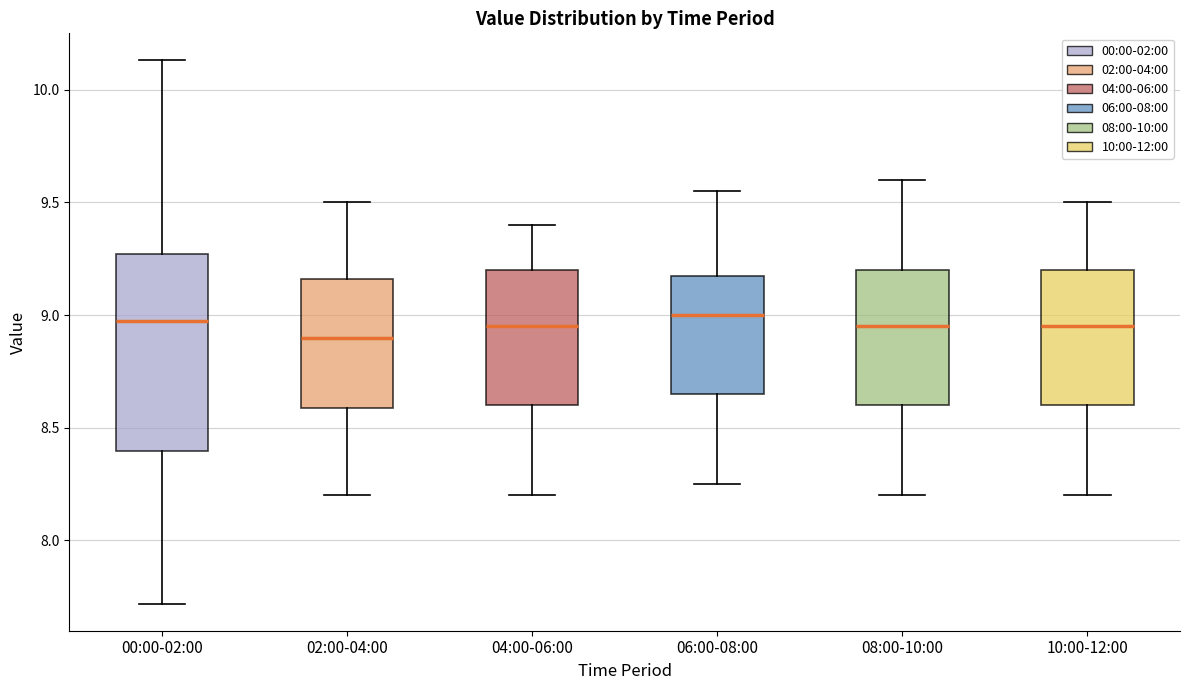

Reading left to right, read every box against the y-axis: the position of its median line, the range the box covers, and the ends of its whiskers. The values are not printed on the chart, so give them approximately, as read against the axis.

00:00-02:00: median 9.00, box 8.40 to 9.25, whiskers 7.70 to 10.15
02:00-04:00: median 8.90, box 8.60 to 9.15, whiskers 8.20 to 9.50
04:00-06:00: median 8.95, box 8.60 to 9.20, whiskers 8.20 to 9.40
06:00-08:00: median 9.00, box 8.65 to 9.20, whiskers 8.25 to 9.55
08:00-10:00: median 8.95, box 8.60 to 9.20, whiskers 8.20 to 9.60
10:00-12:00: median 8.95, box 8.60 to 9.20, whiskers 8.20 to 9.50